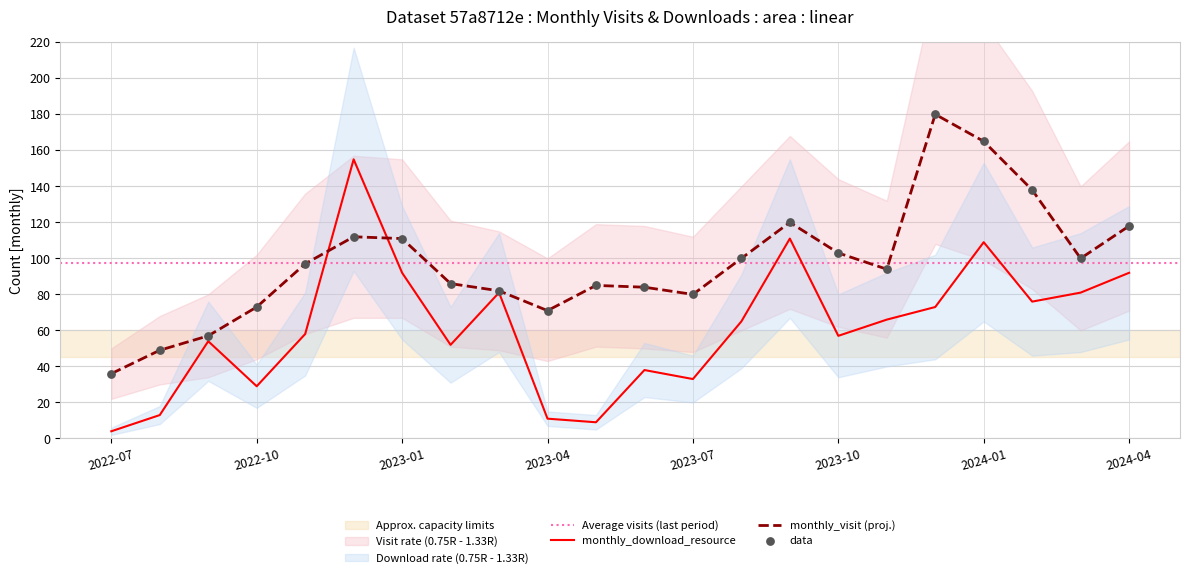

Which series contains the lowest Y value?

monthly_download_resource